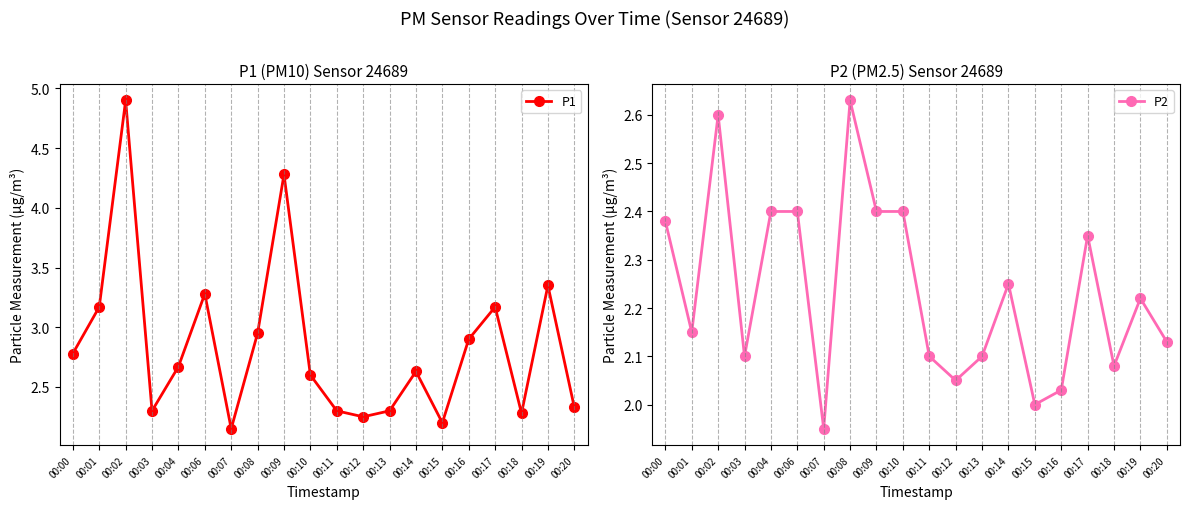

Is this an area chart (filled region under the line)?

No